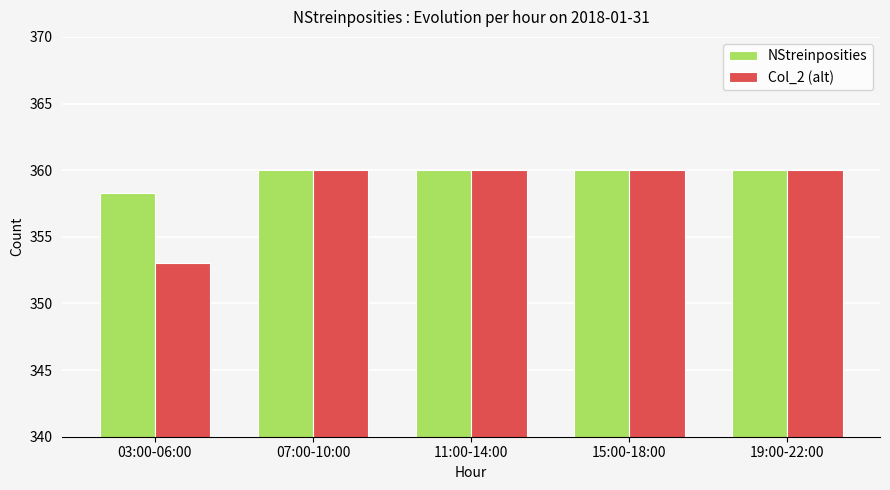

What is the difference between the Col_2 (alt) values at 11:00-14:00 and 03:00-06:00?

7.0